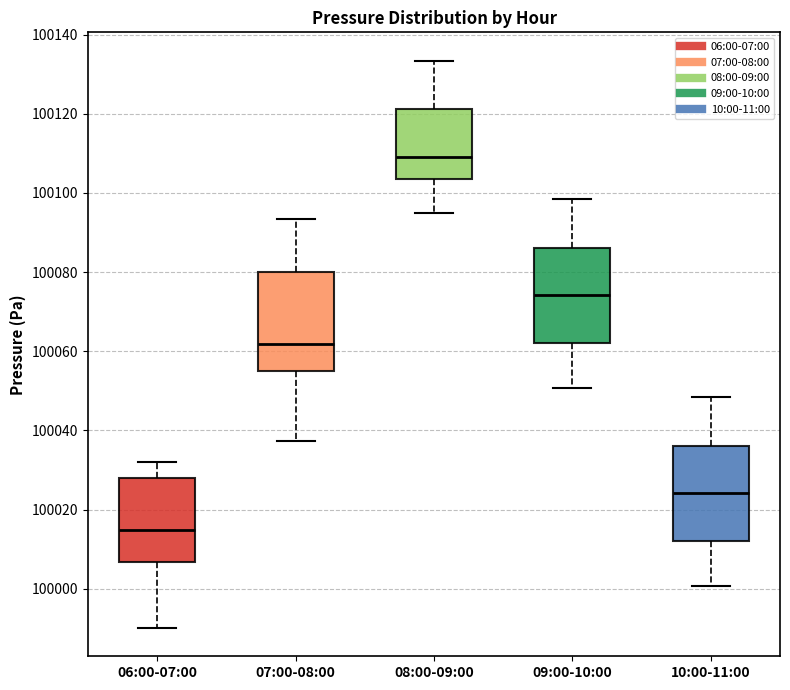

Which box's median line is the highest?

08:00-09:00